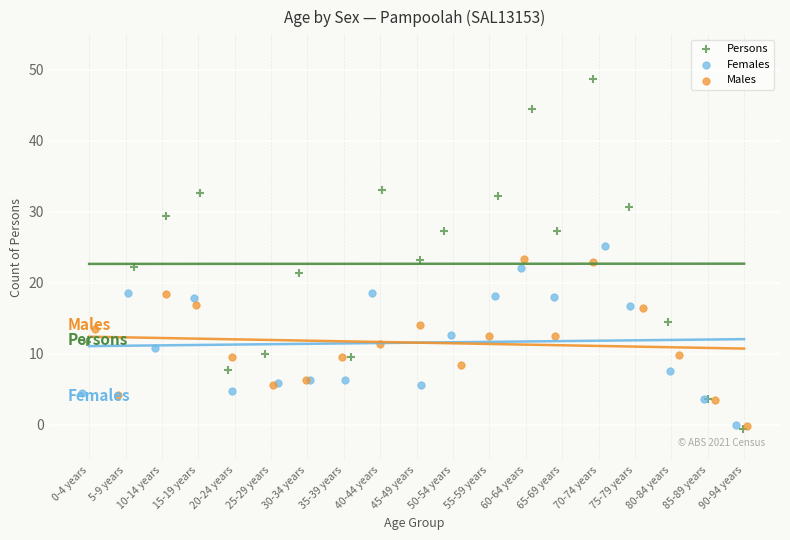

Which series has the largest Y range (max minus min)?

Persons